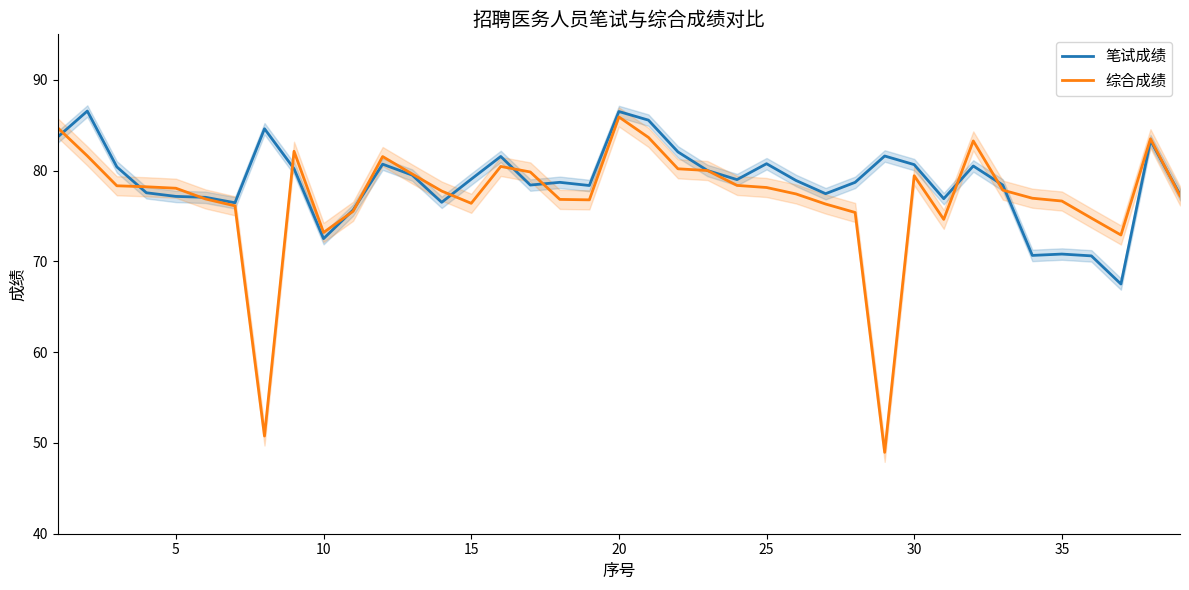

What is the difference between the maximum and minimum values in the 综合成绩 series?

36.9